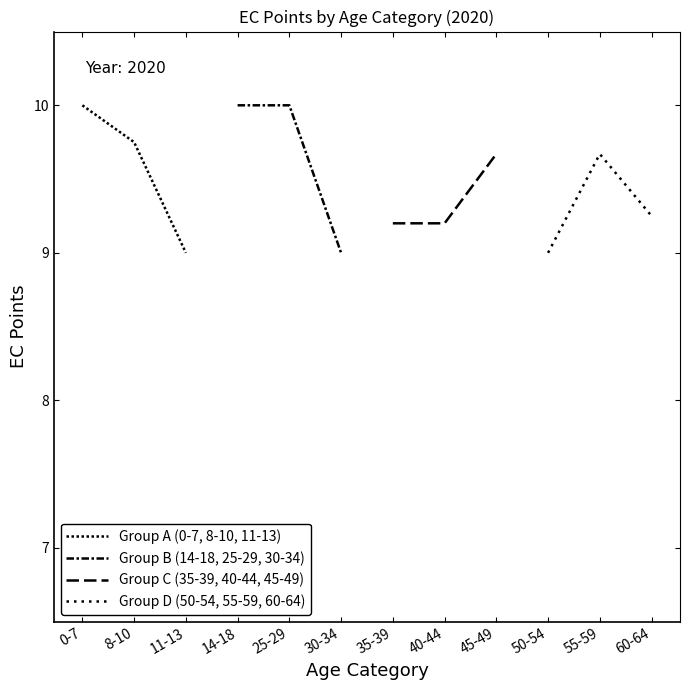

What is the approximate value of Group A (0-7, 8-10, 11-13) at 11-13?

9.0